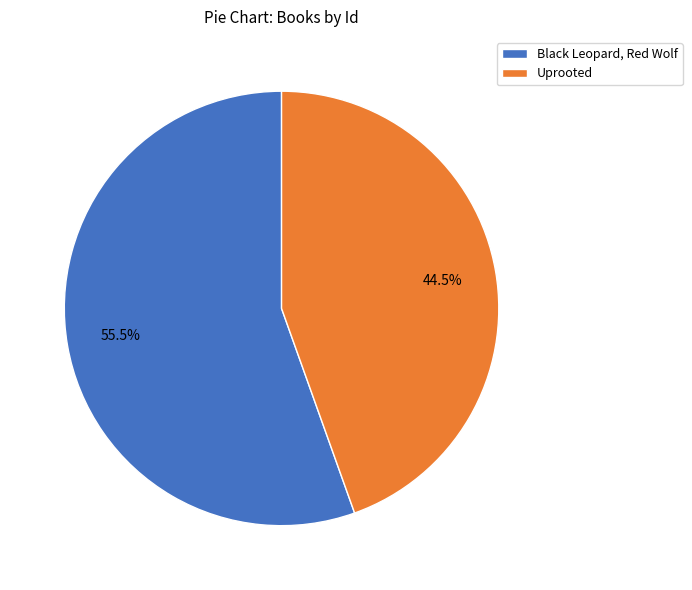

How many segments does this pie chart have?

2